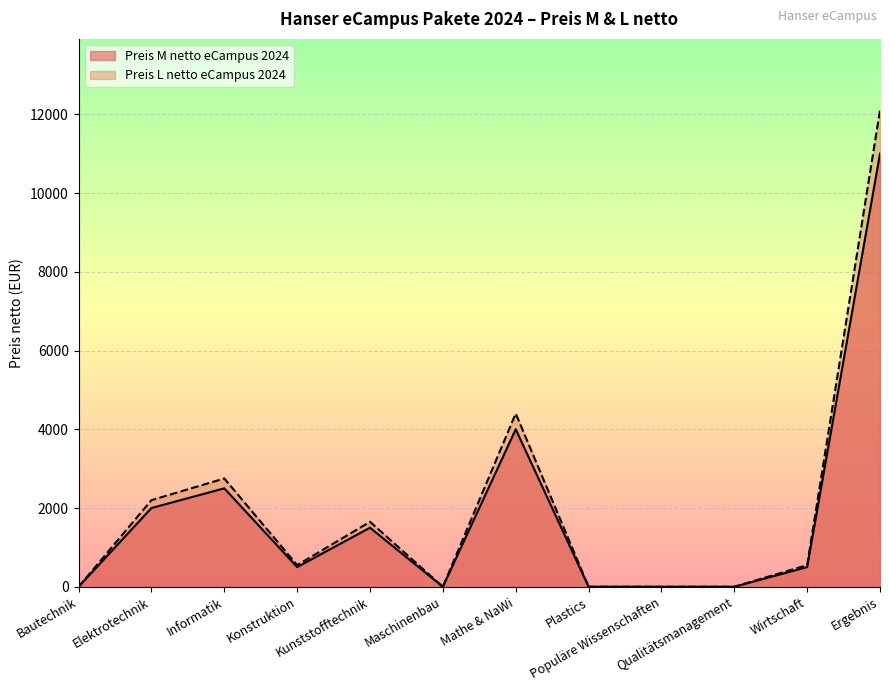

How many values in the Preis M netto eCampus 2024 series are below 500?

5